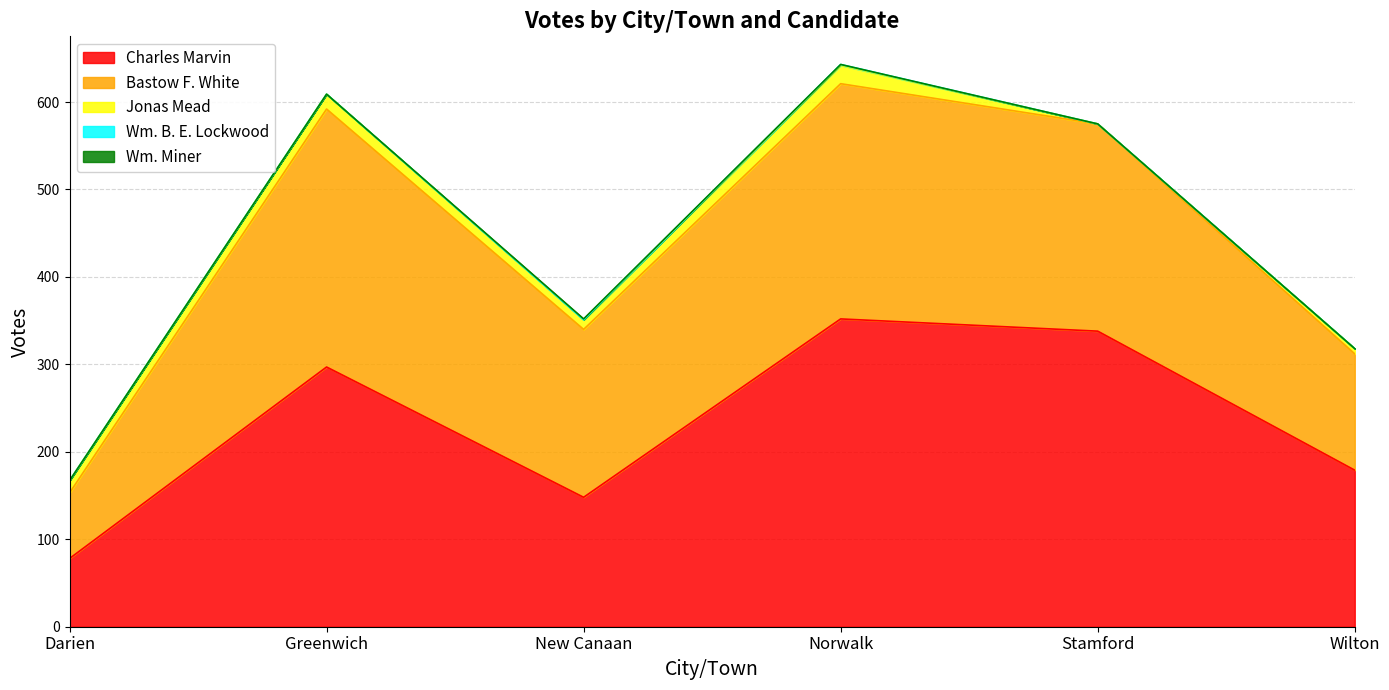

How many interior local peaks does the Wm. B. E. Lockwood series have?

1